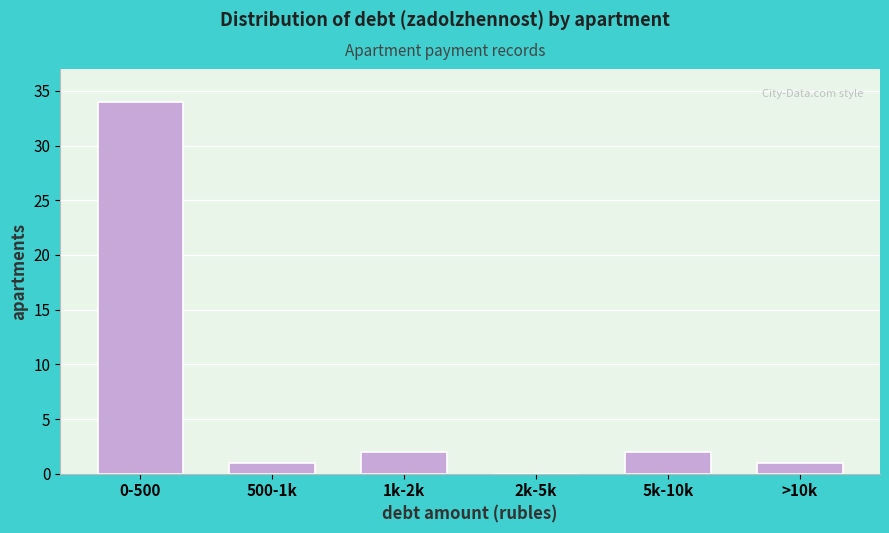

Reading left to right, list all the values displayed in this chart.

0-500=34	500-1k=1	1k-2k=2	2k-5k=0	5k-10k=2	>10k=1